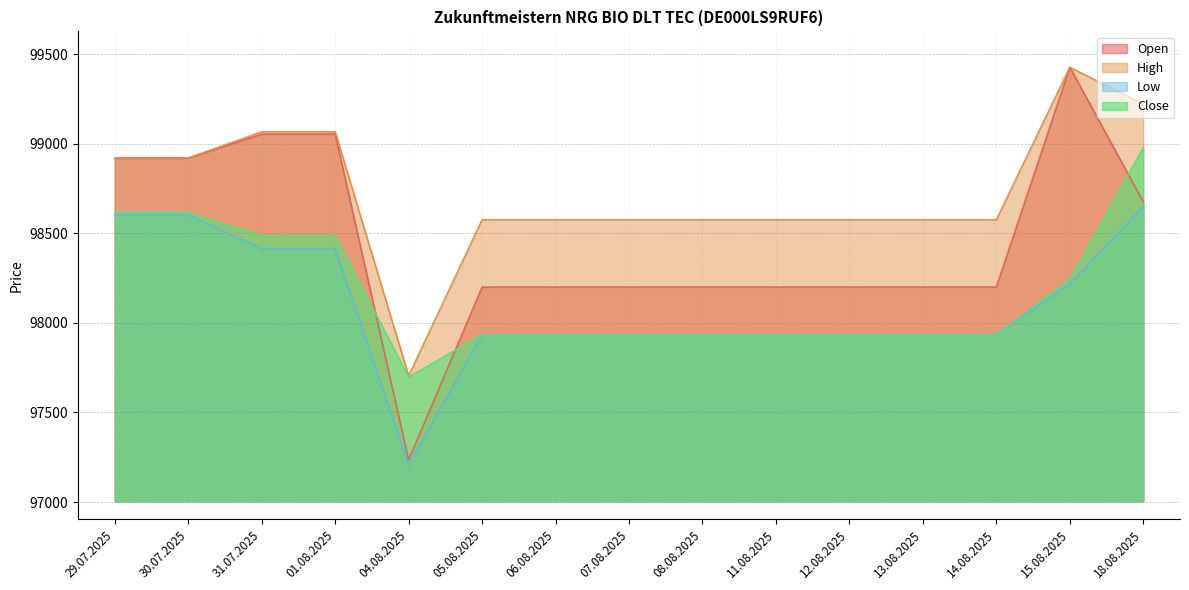

Where is the first local minimum for High?

04.08.2025